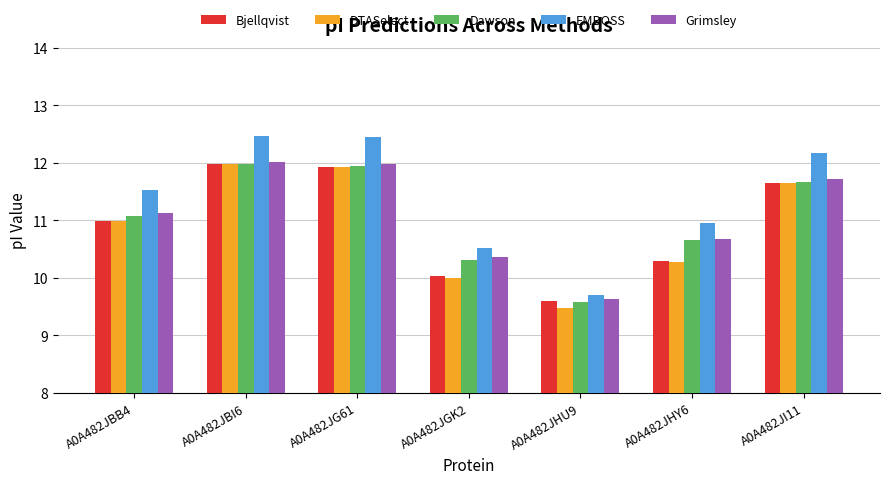

The value of EMBOSS at A0A482JBB4 is 18.6. True or false?

False